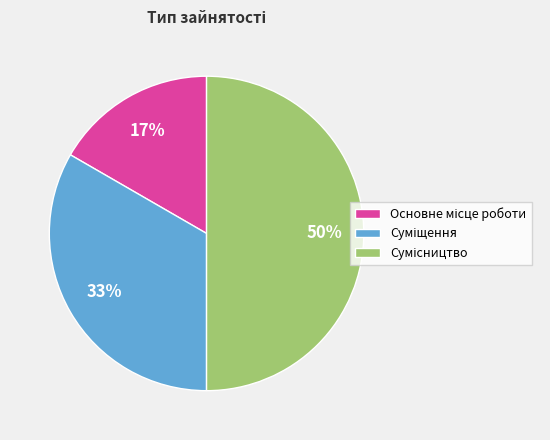

Count the number of slices in the pie.

3